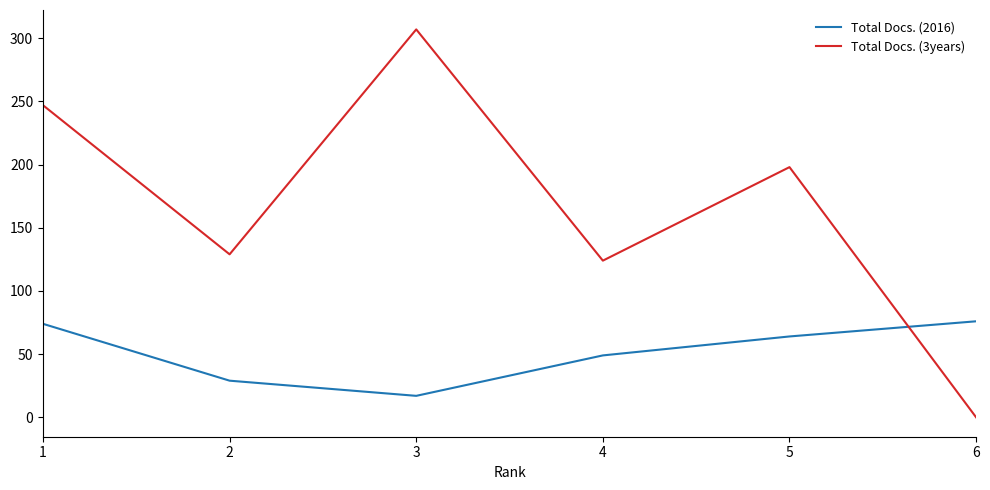

What is the difference between the highest and lowest values at 6?

76